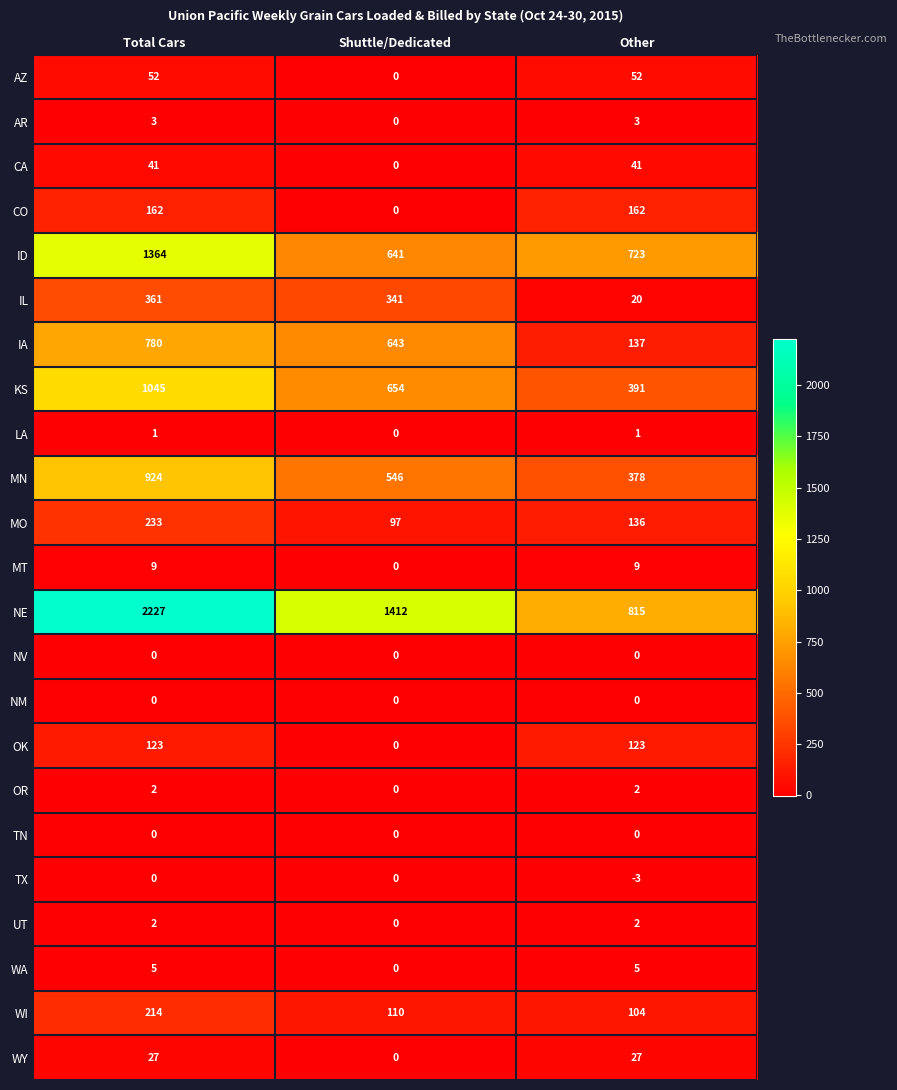

Which series changed the most between Shuttle/Dedicated and Other?

NE